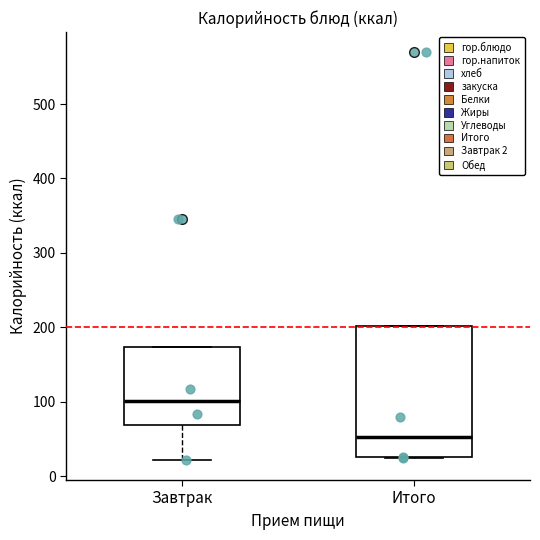

Where does the median line of the box for Итого sit on the y-axis? The values are not printed on the chart, so give them approximately, as read against the axis.

50